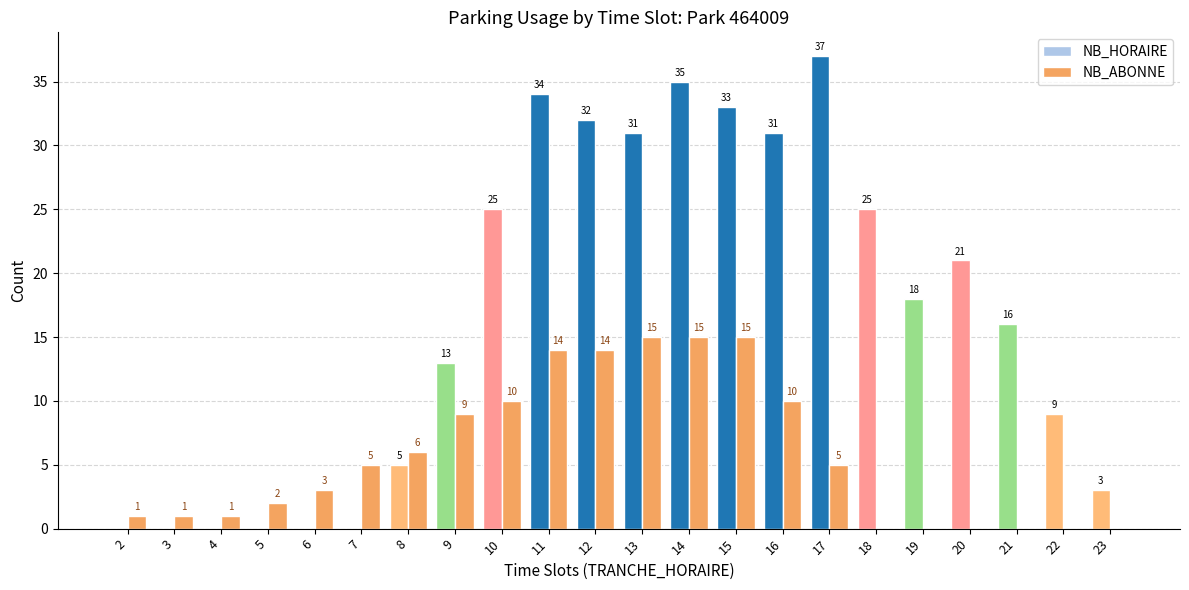

Is the value of NB_ABONNE at 5 greater than the value of NB_HORAIRE at 13?

No